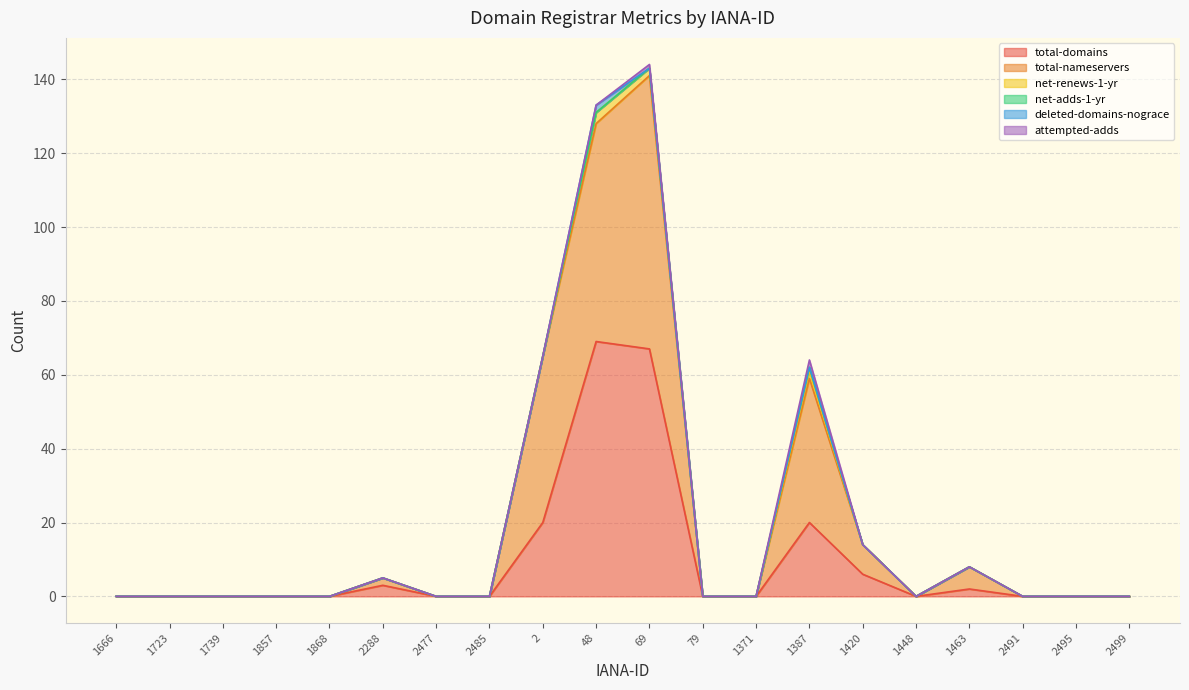

True or false: net-adds-1-yr and total-nameservers cross at least once.

False